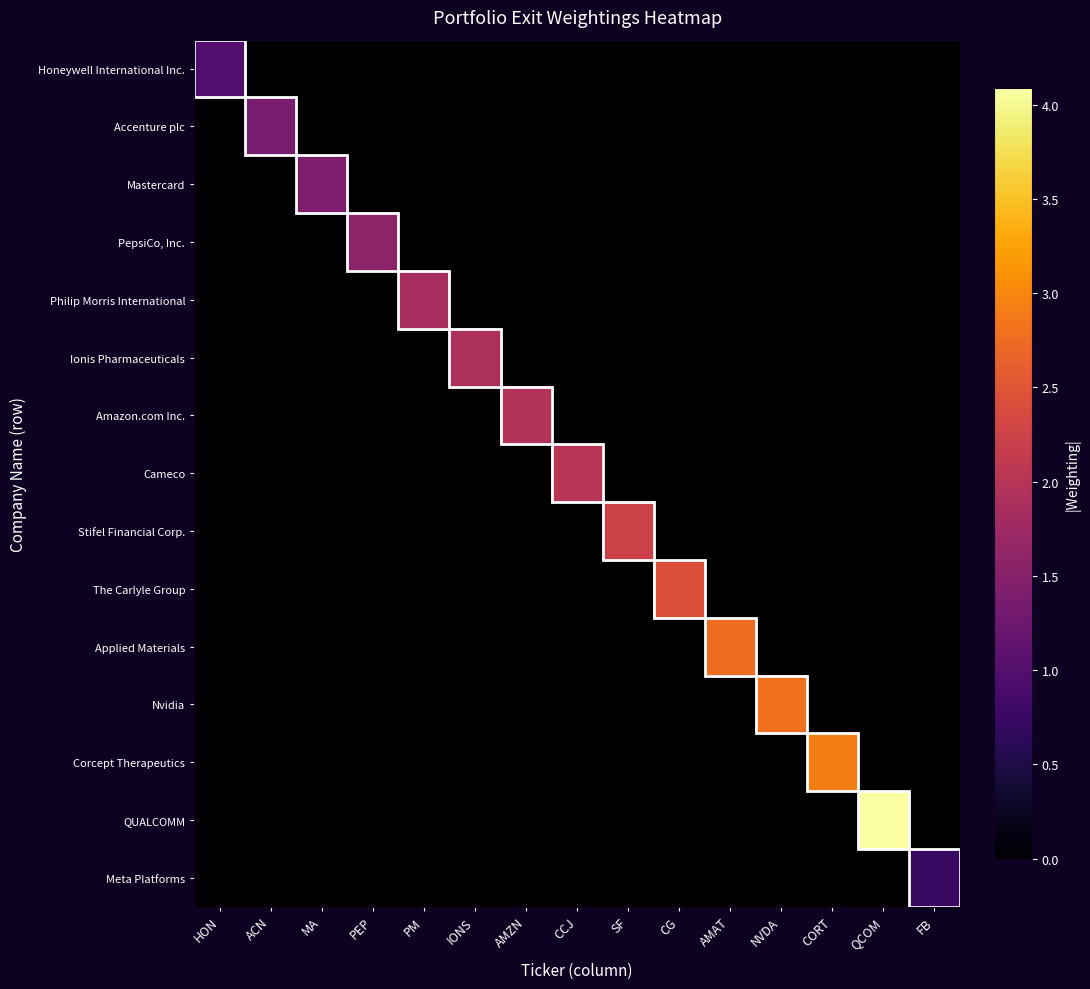

At SF, list the series in order from largest to smallest.

Stifel Financial Corp., Honeywell International Inc., Accenture plc, Mastercard, PepsiCo, Inc., Philip Morris International, Ionis Pharmaceuticals, Amazon.com Inc., Cameco, The Carlyle Group, Applied Materials, Nvidia, Corcept Therapeutics, QUALCOMM, Meta Platforms